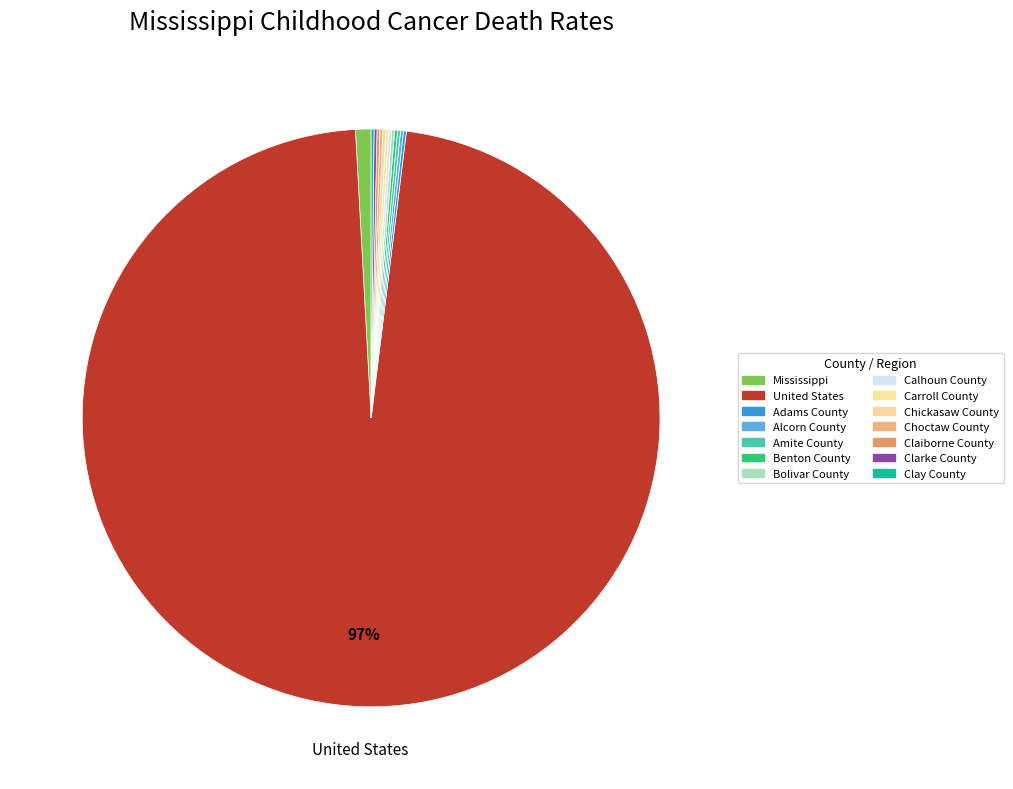

The Carroll County slice represents 13% of the pie. True or false?

False